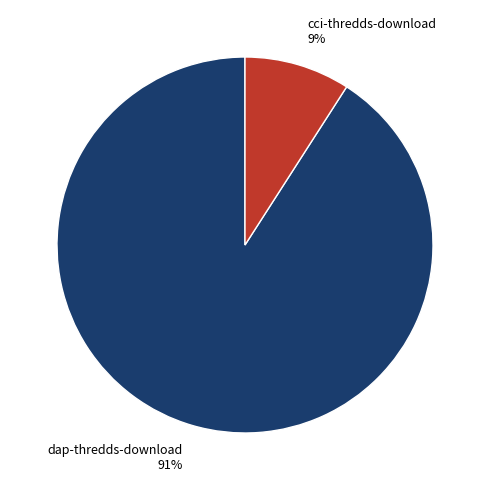

Does any single category account for the majority?

Yes